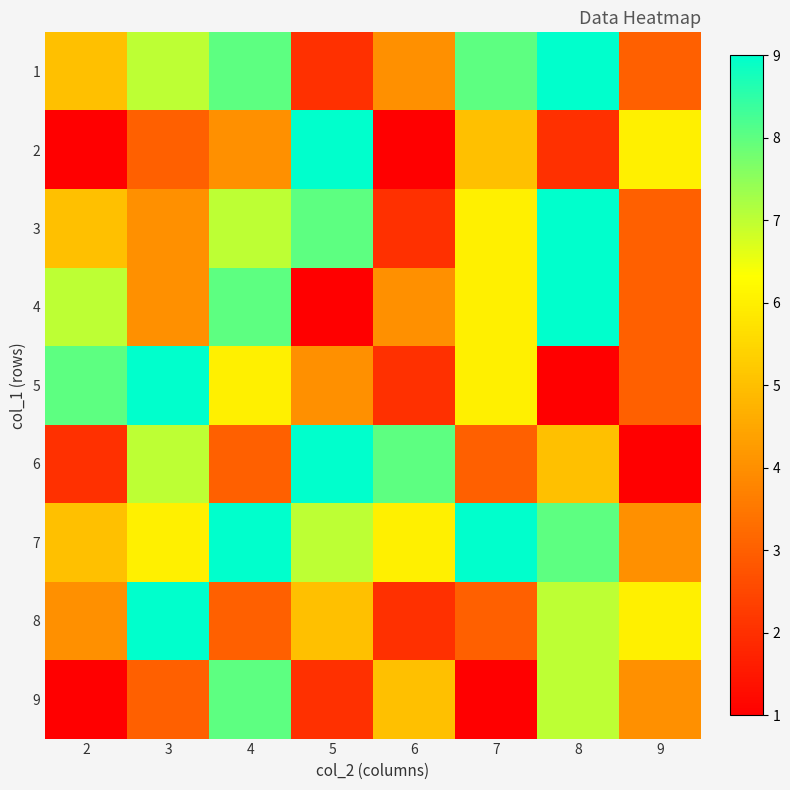

What is the total value across all series at 8?

57